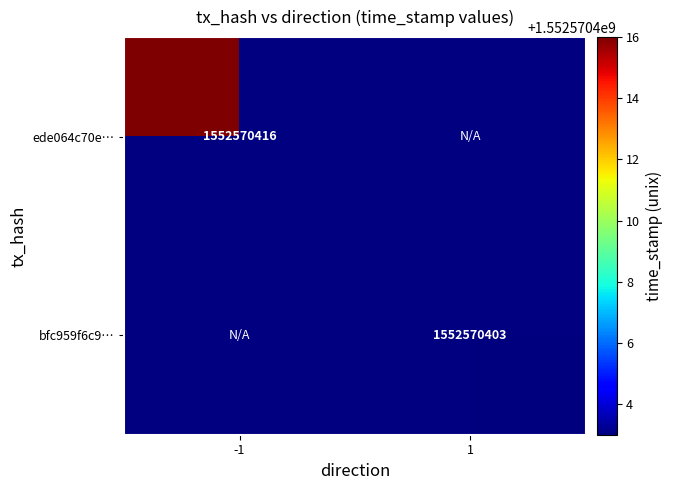

Between 0 and 1, which series saw the biggest shift?

ede064c70e2f51d1aa69343f3eb78484d015da9